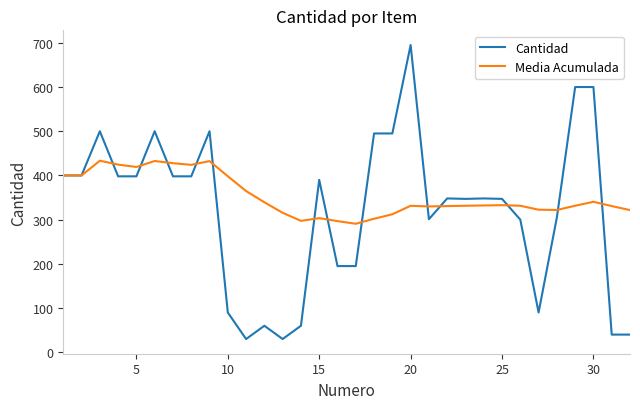

Which series has the largest range (max minus min)?

Cantidad